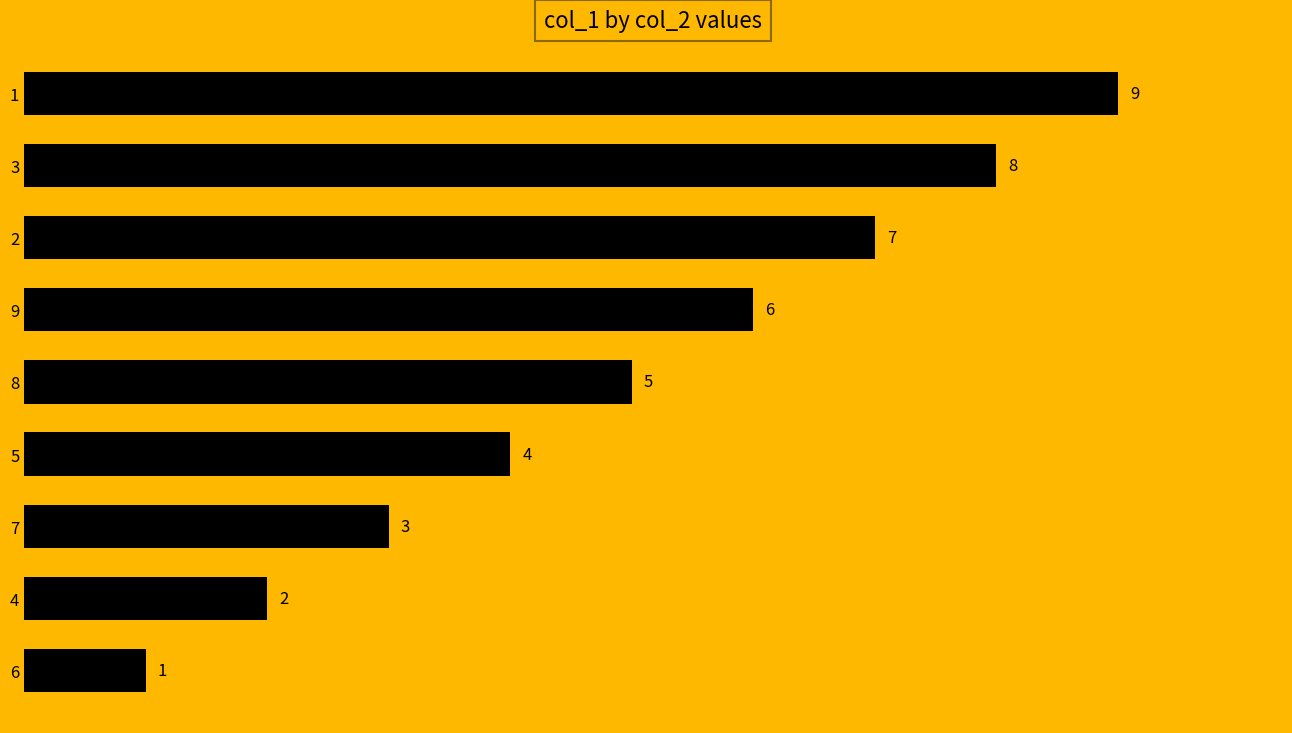

What is the change in value from 3 to 6?

-7